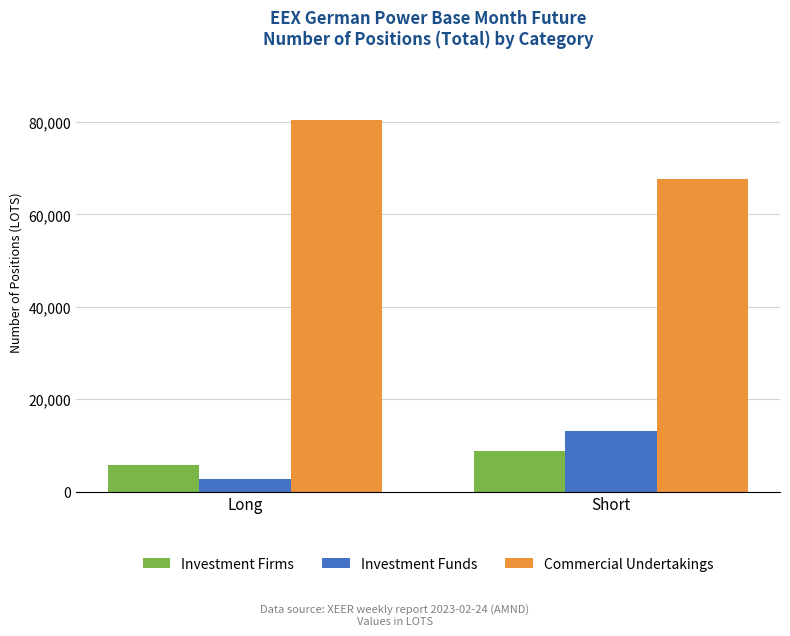

What is the smallest value displayed?

2814.6